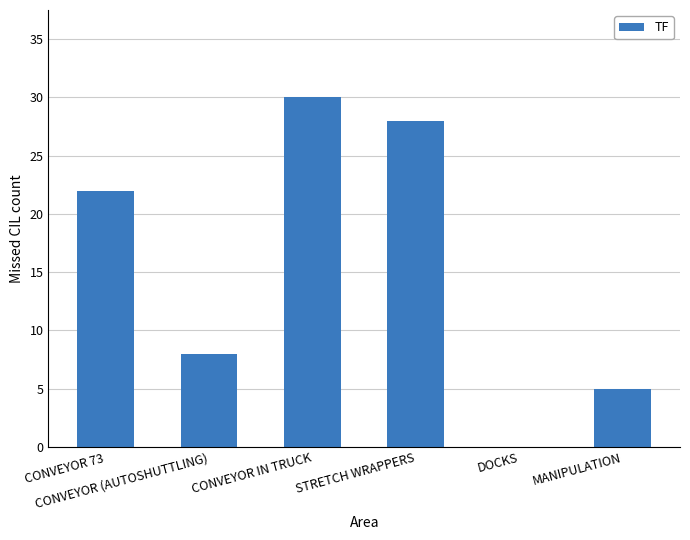

What is the maximum value shown in the chart?

30